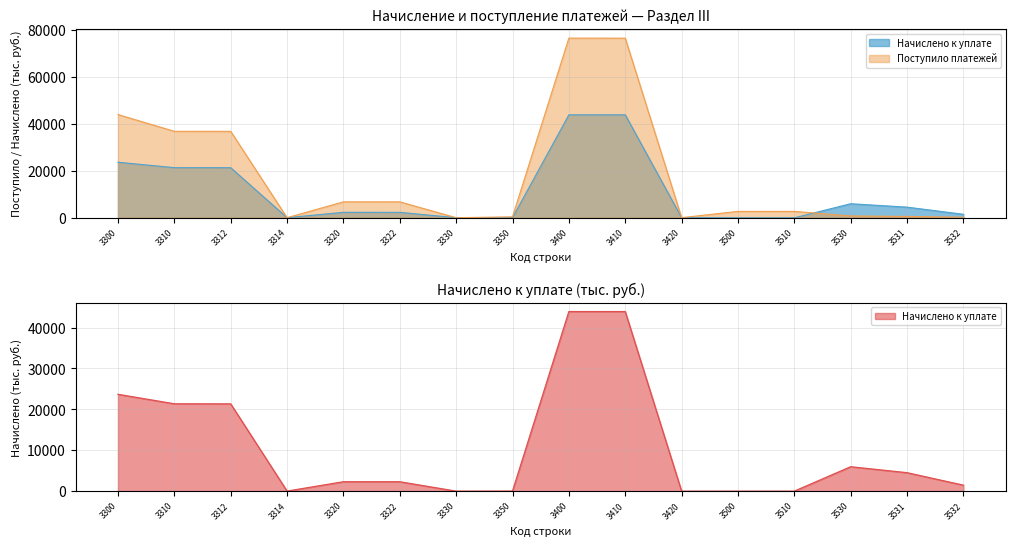

How many intersections are there between Начислено к уплате and Поступило платежей?

1